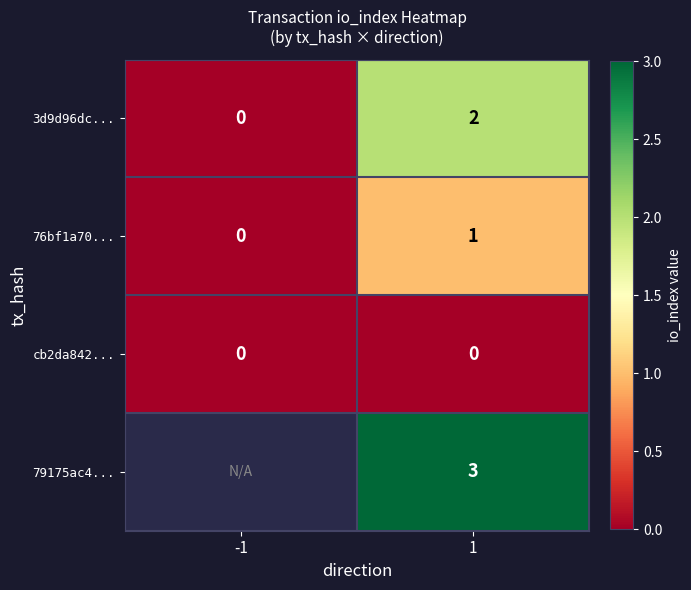

At which label is 3d9d96dc... closest to 1?

-1